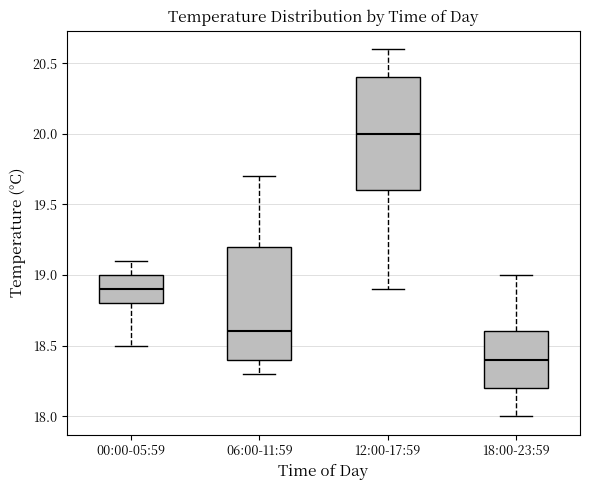

Reading left to right, transcribe this box plot: for each box, give where its median line is, the range the box spans, and where its two whiskers end, as read against the y-axis. The values are not printed on the chart, so give them approximately, as read against the axis.

00:00-05:59: median 18.9, box 18.8 to 19.0, whiskers 18.5 to 19.1
06:00-11:59: median 18.6, box 18.4 to 19.2, whiskers 18.3 to 19.7
12:00-17:59: median 20.0, box 19.6 to 20.4, whiskers 18.9 to 20.6
18:00-23:59: median 18.4, box 18.2 to 18.6, whiskers 18.0 to 19.0